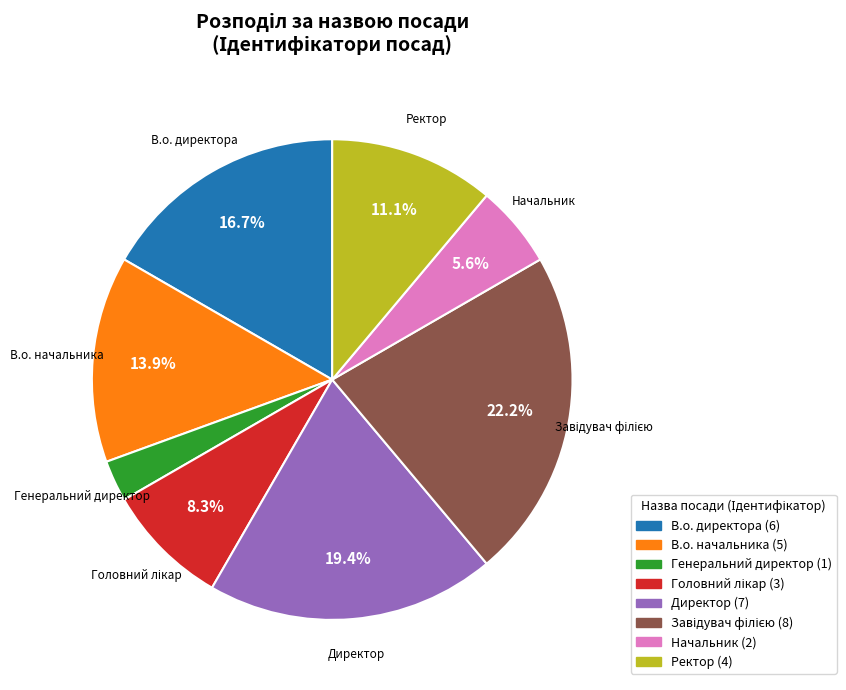

True or false: В.о. начальника accounts for 27% of the total.

False